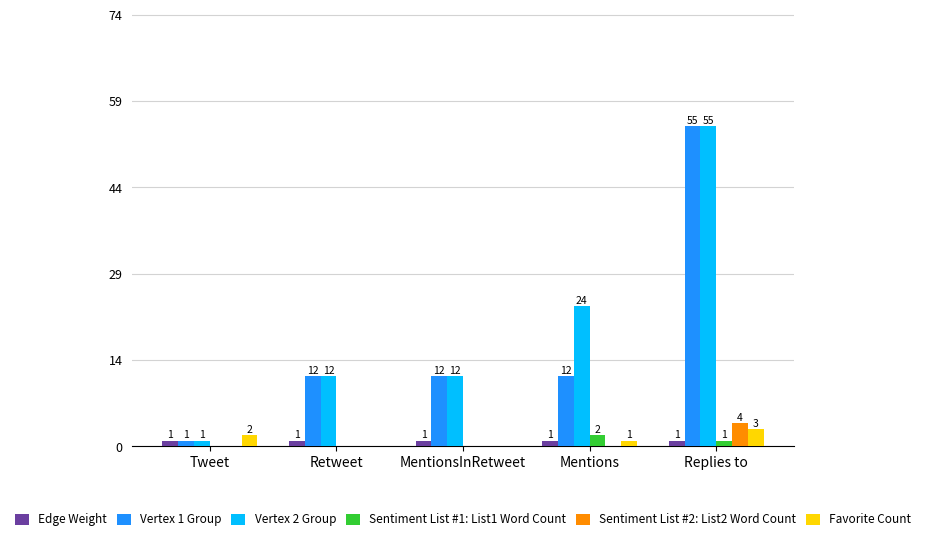

Rank the categories by Vertex 2 Group value from lowest to highest.

Tweet, Retweet, MentionsInRetweet, Mentions, Replies to